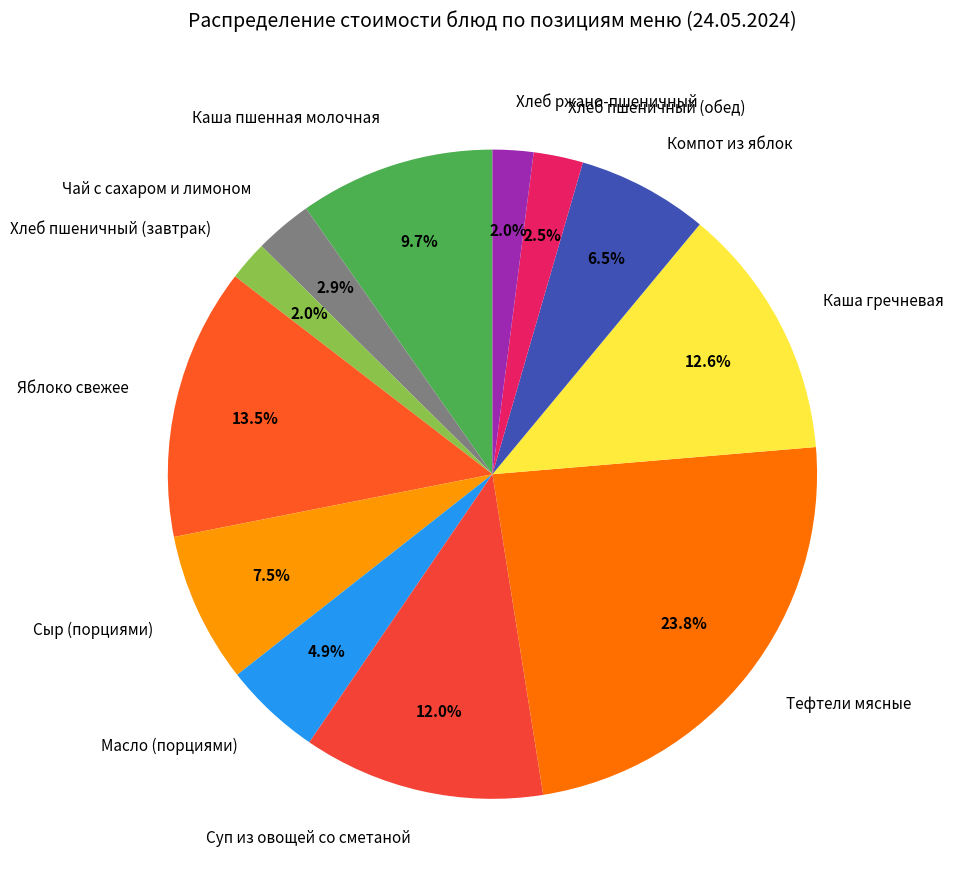

Is Хлеб пшеничный (завтрак) the majority of the pie?

No